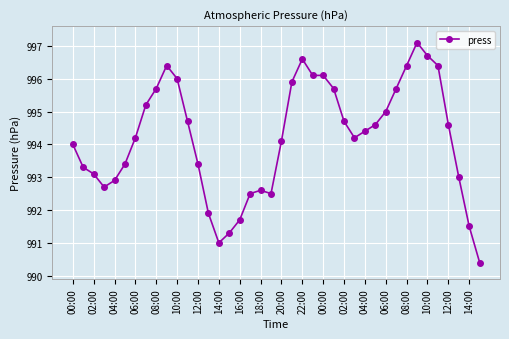

What is the average value?

994.2